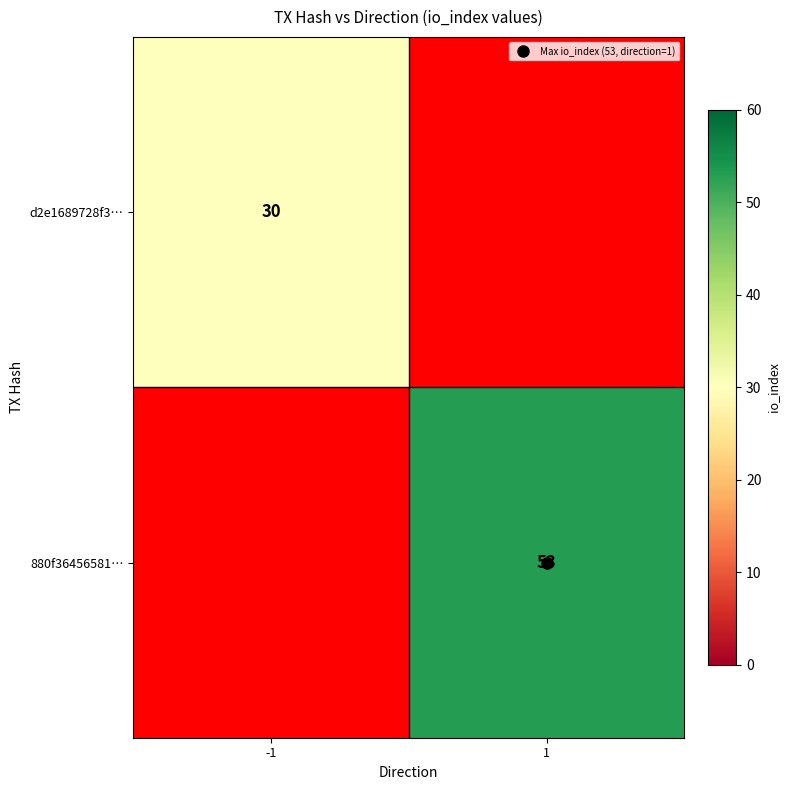

How many values in 880f36456581… are above zero?

1